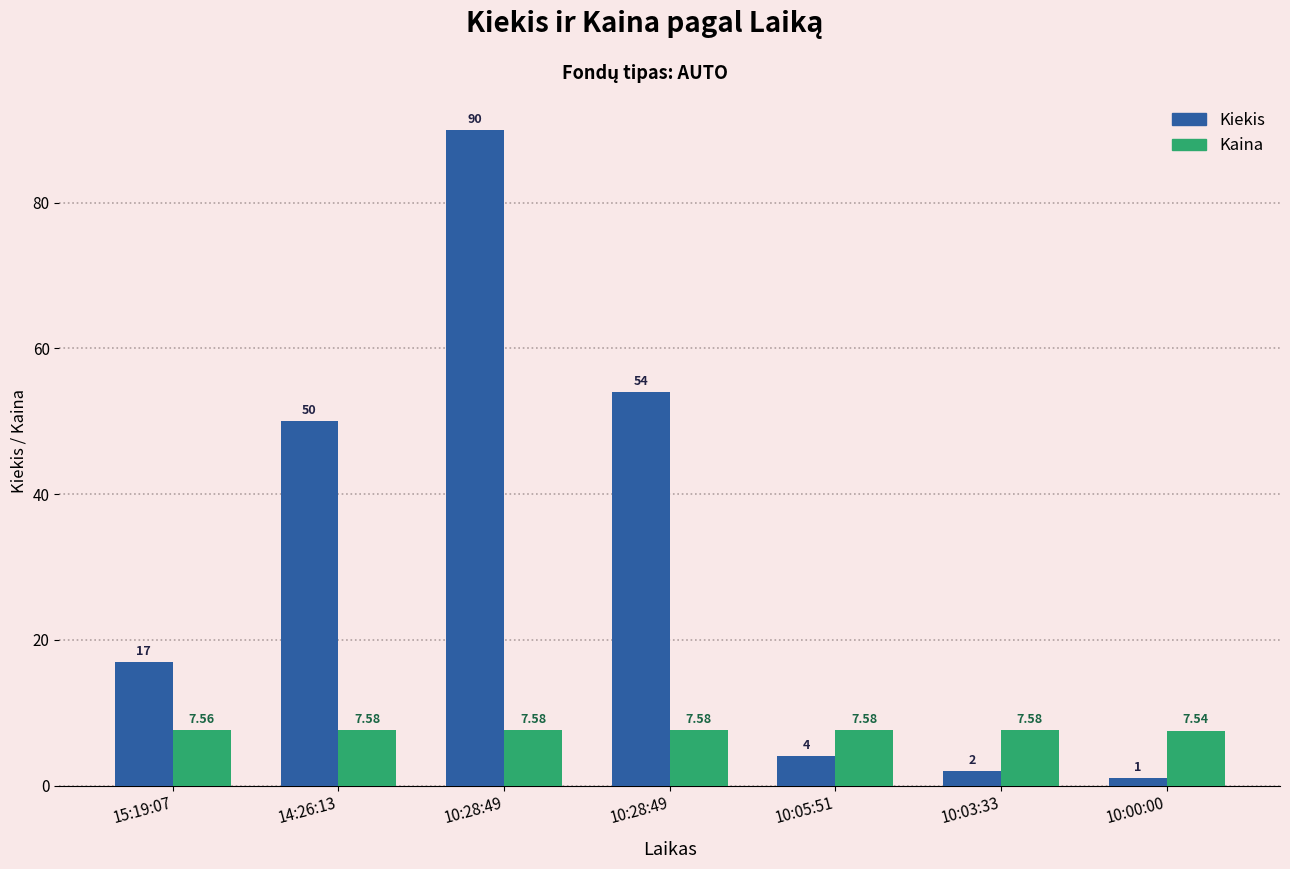

What is the greatest value displayed?

90.0